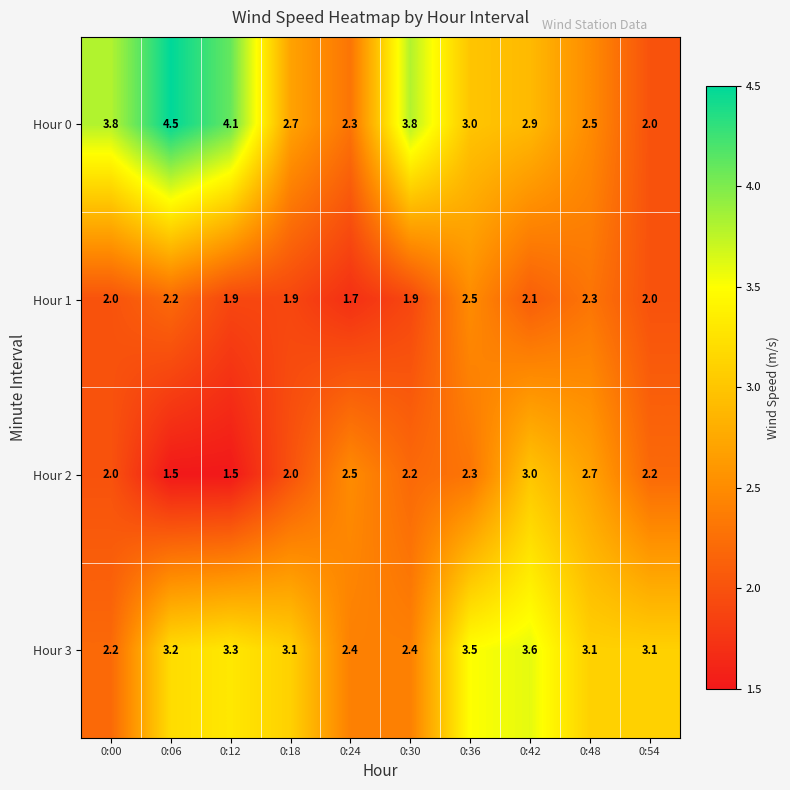

Rank the series at 0:24 from lowest to highest value.

Hour 1, Hour 0, Hour 3, Hour 2